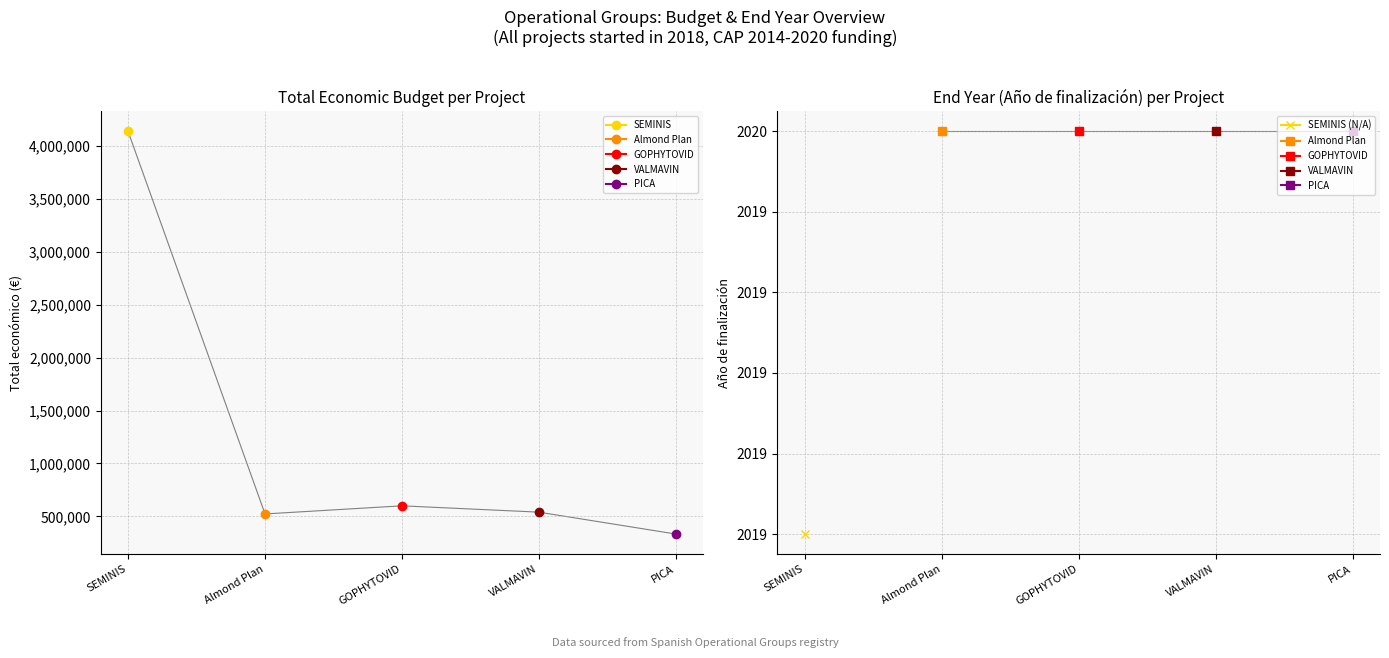

Approximately how many times larger is the value at SEMINIS compared to PICA?

12.4